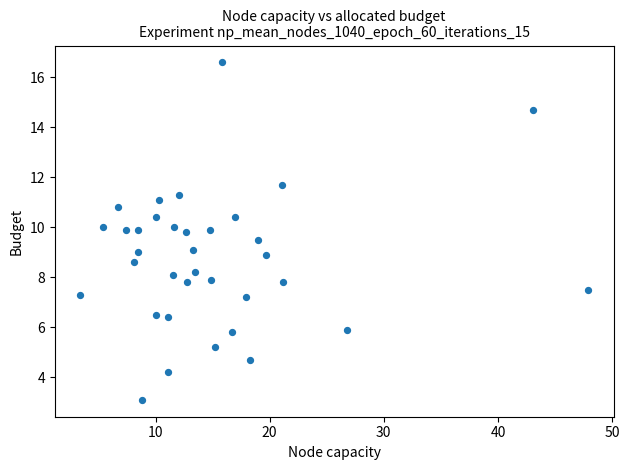

What is the range of Y values (max minus min)?

13.5